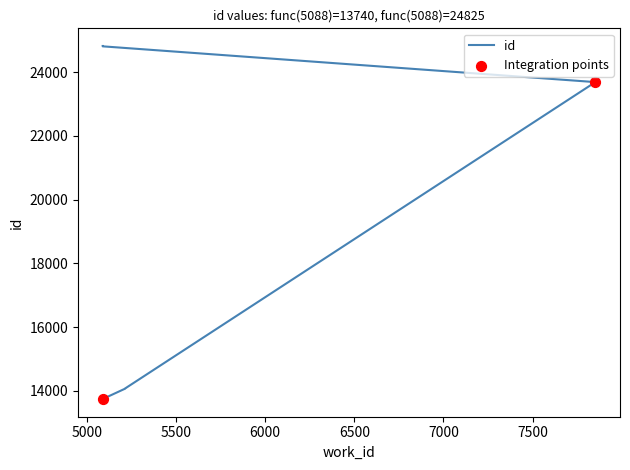

What is the ratio of the value at 5214 to the value at 5214?

1.0